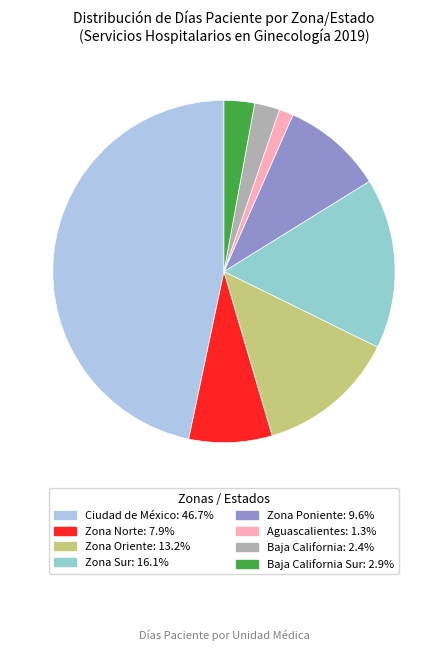

Count the number of slices in the pie.

8